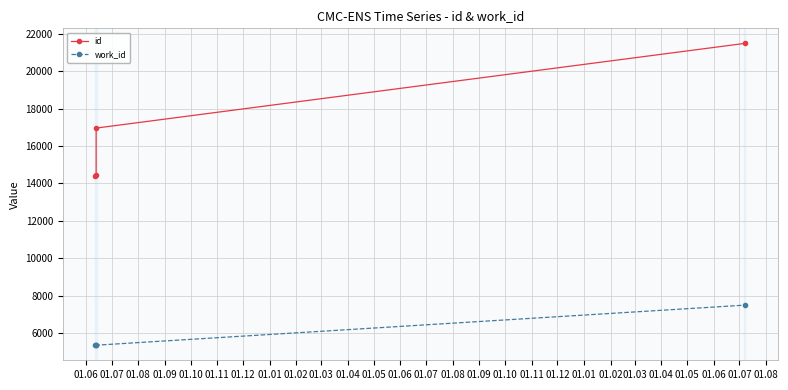

True or false: id has more than 2 points higher than both neighbors.

False